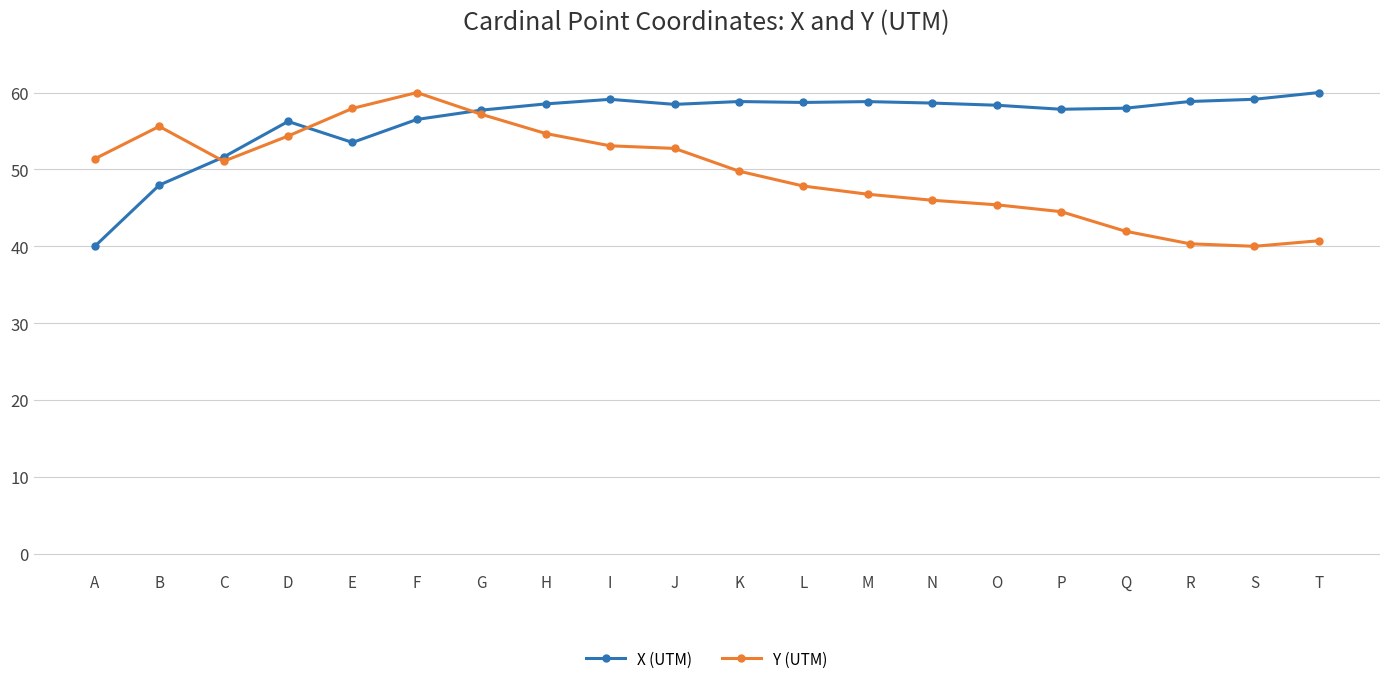

In Y (UTM), how many points are higher than both neighbors (excluding endpoints)?

2